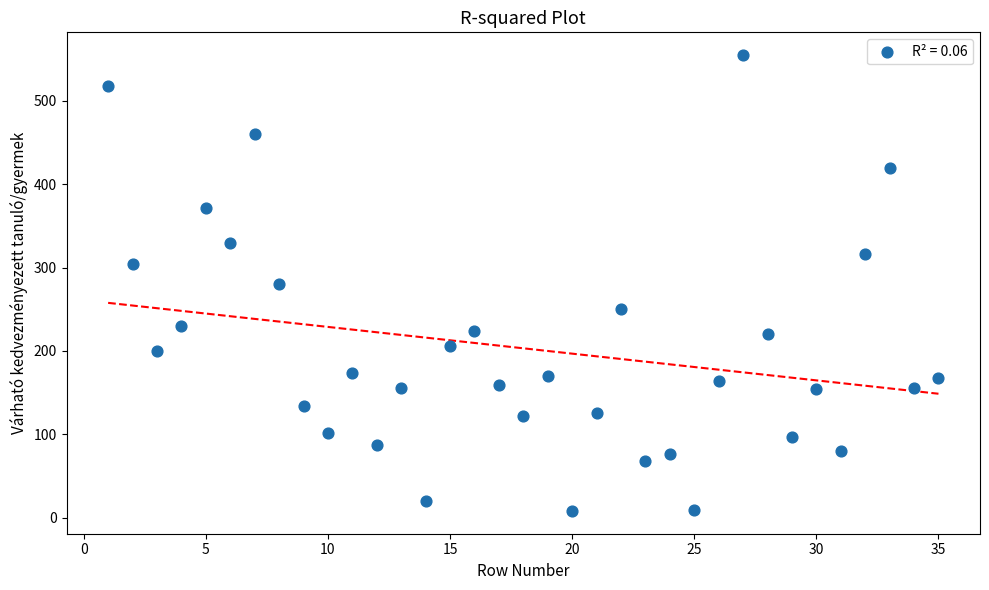

What is the range of X values (max minus min)?

34